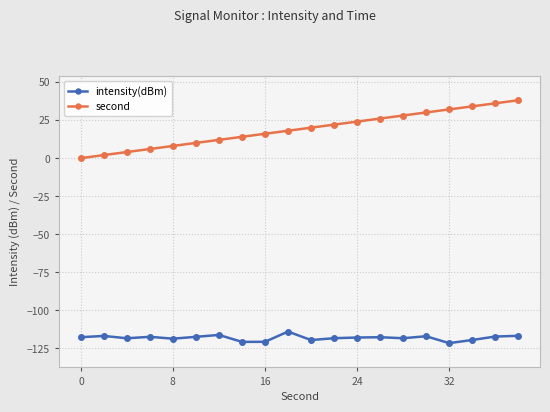

What is the average value of the second series?

19.0